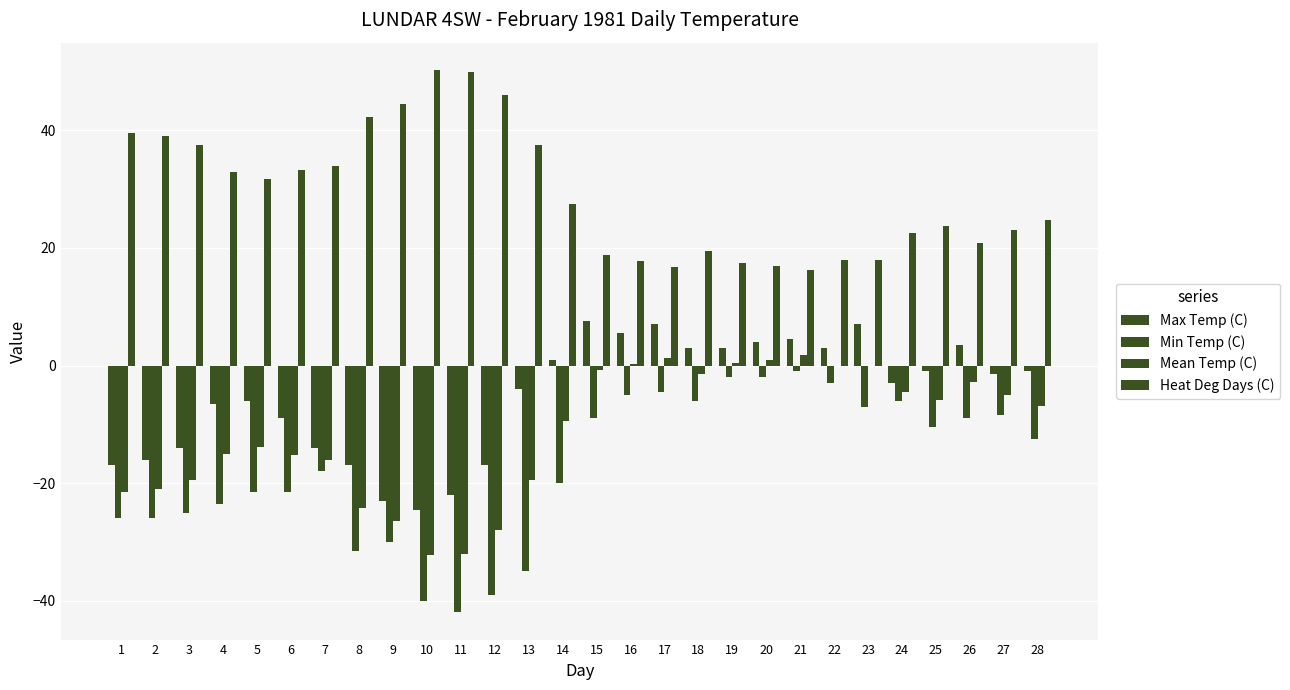

What is the difference between the Heat Deg Days (C) values at 19 and 4?

15.5